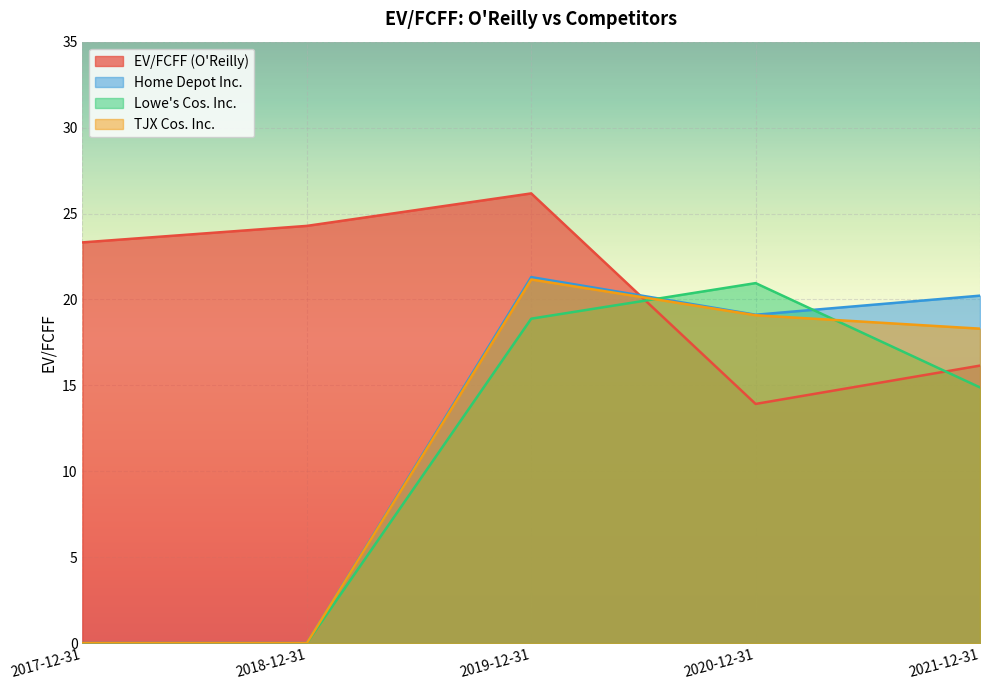

What is the label of the 2nd point from the left?

2018-12-31